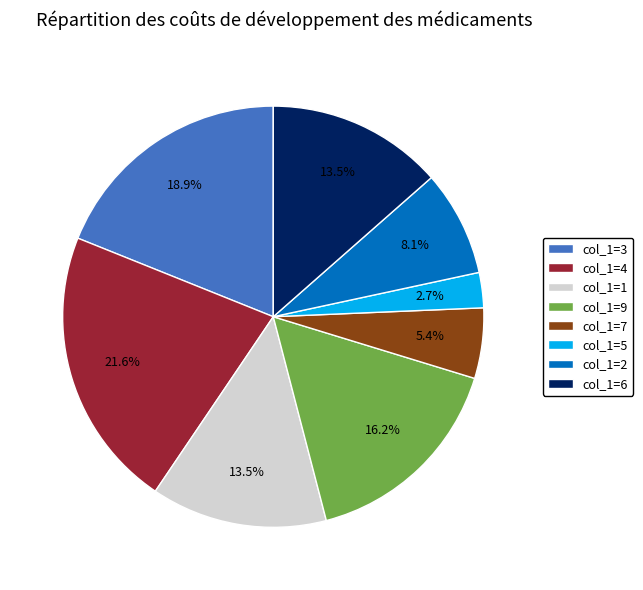

How many segments does this pie chart have?

8